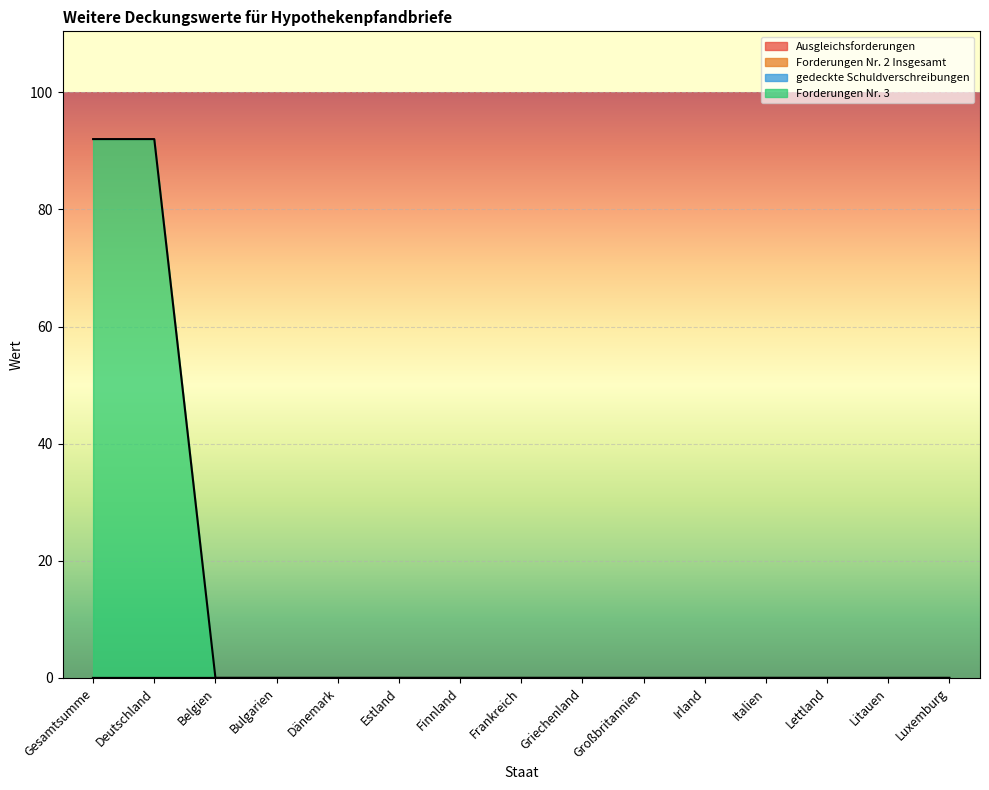

Does the chart display data point markers on the line(s)?

No